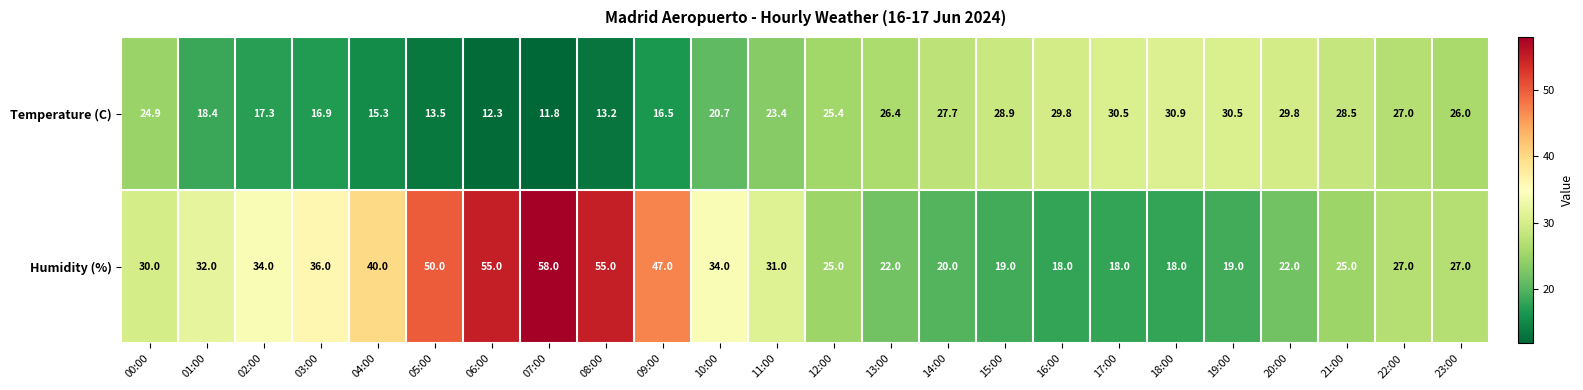

Which category has the highest value across all series?

07:00